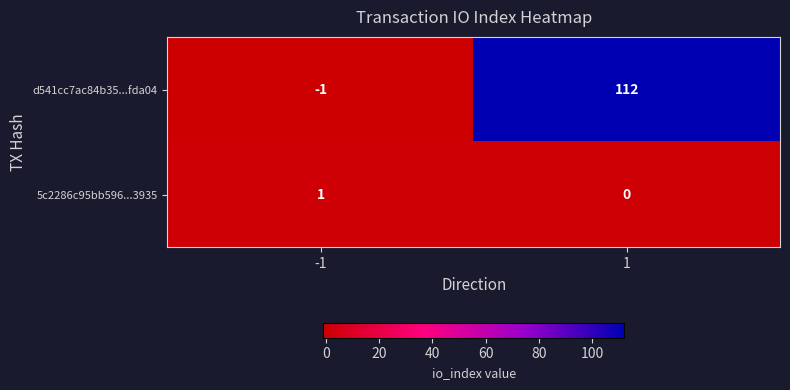

How many distinct data groups are displayed?

2